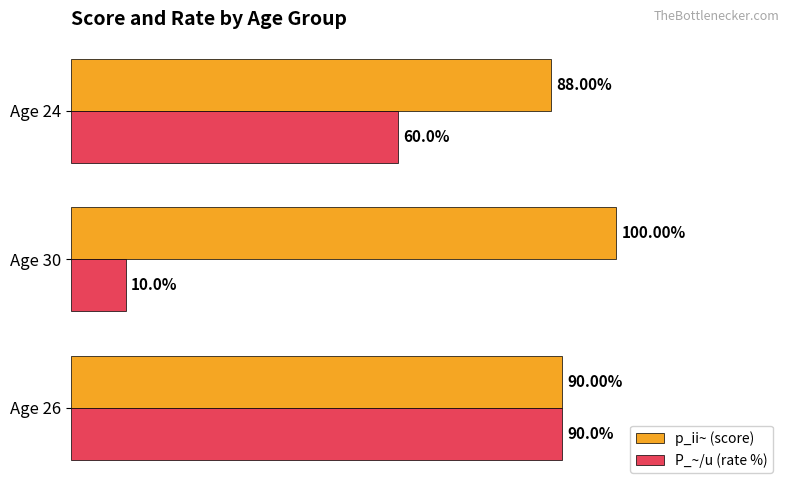

Which series has the largest range (max minus min)?

P_~/u (rate %)